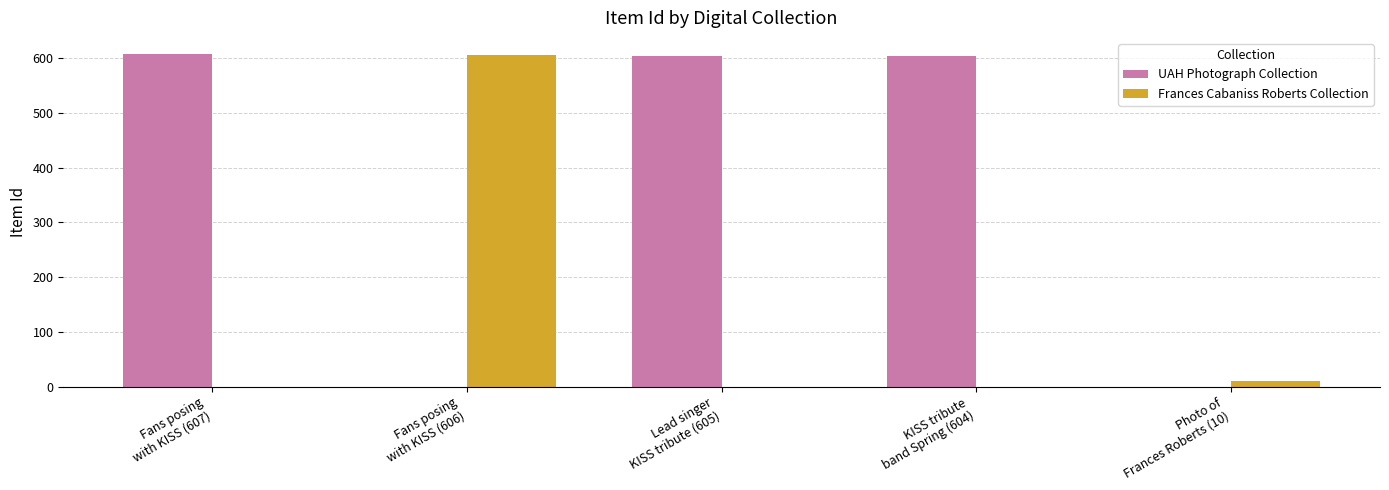

What is the highest value of the UAH Photograph Collection series?

607